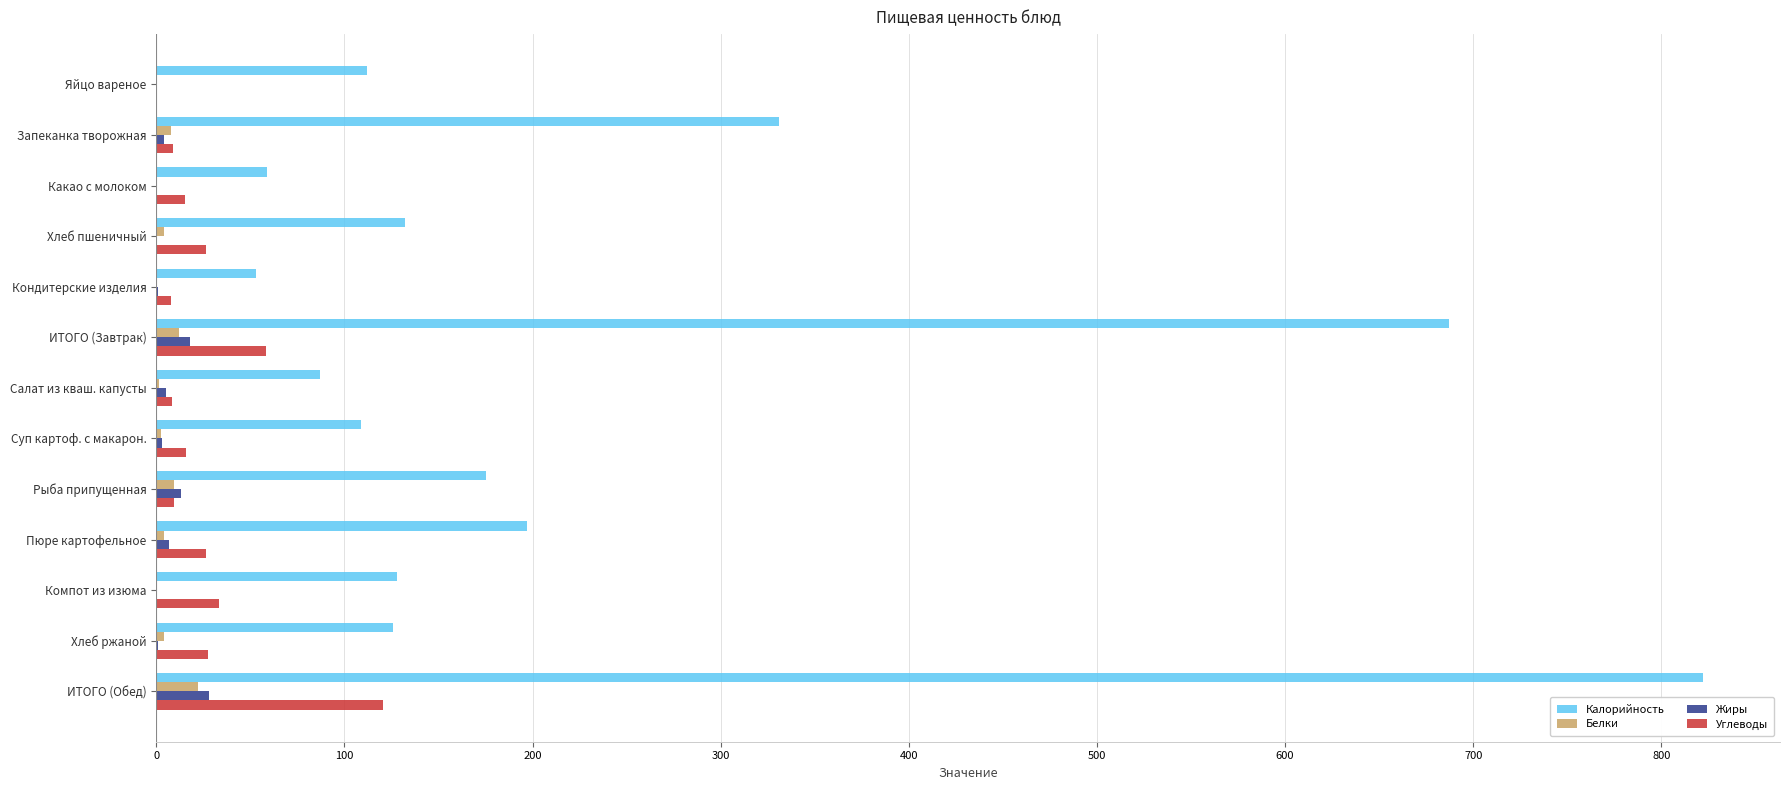

Which series has the largest total across all categories?

Калорийность